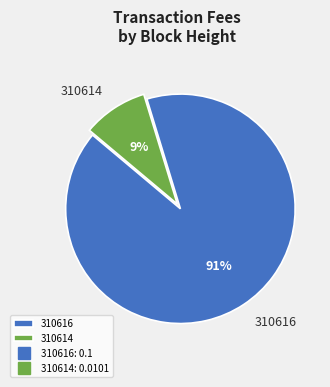

Between 310616 and 310614, which is larger?

310616